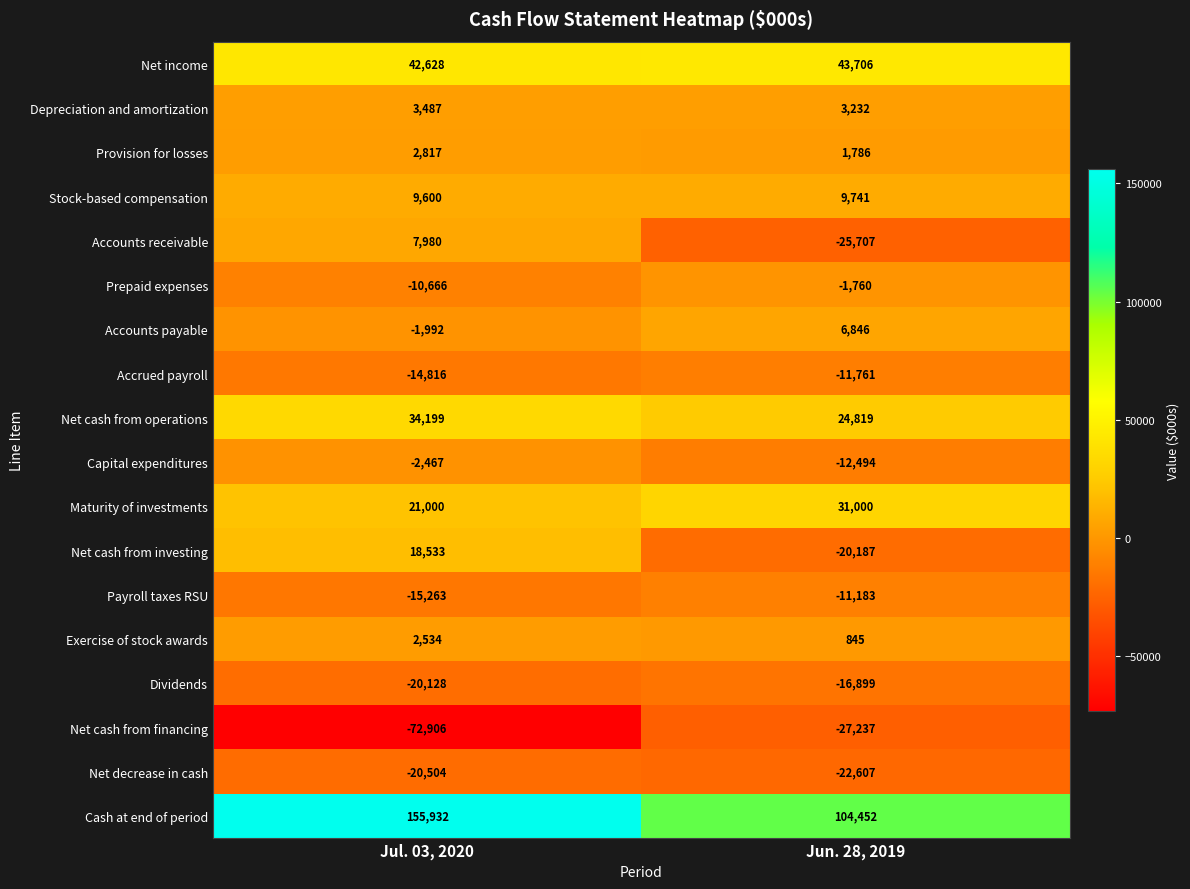

Where is Net cash from investing nearest to the value -827?

Jul. 03, 2020